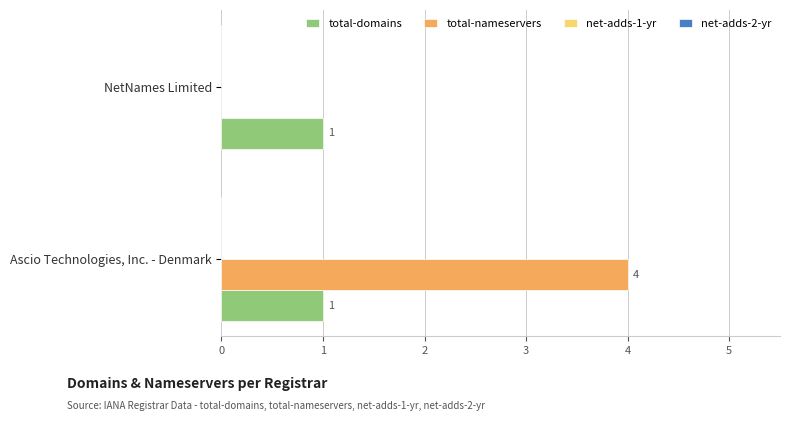

Count the number of data series in this chart.

2